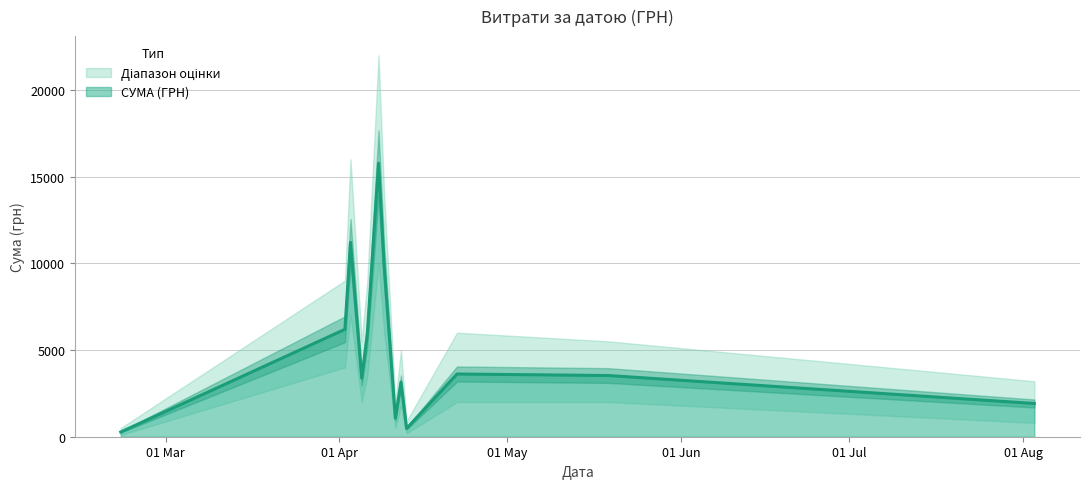

Between 03.08.2016 and 05.04.2016, which is larger?

05.04.2016